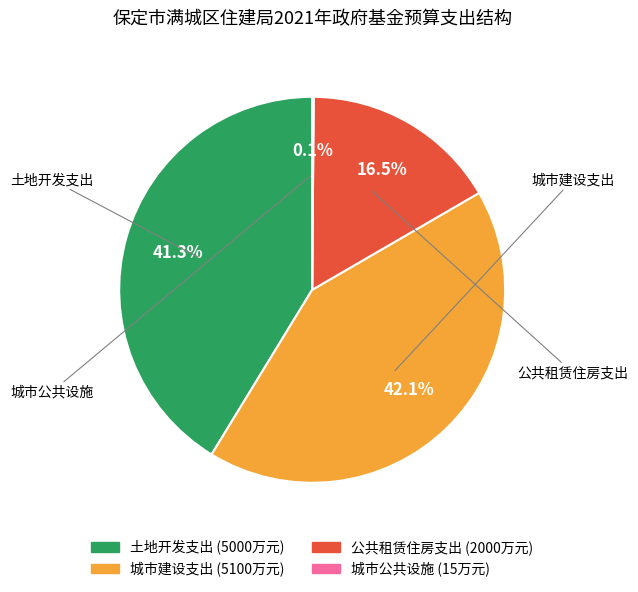

Approximately how many times larger is the value at 土地开发支出 compared to 城市建设支出?

1.0